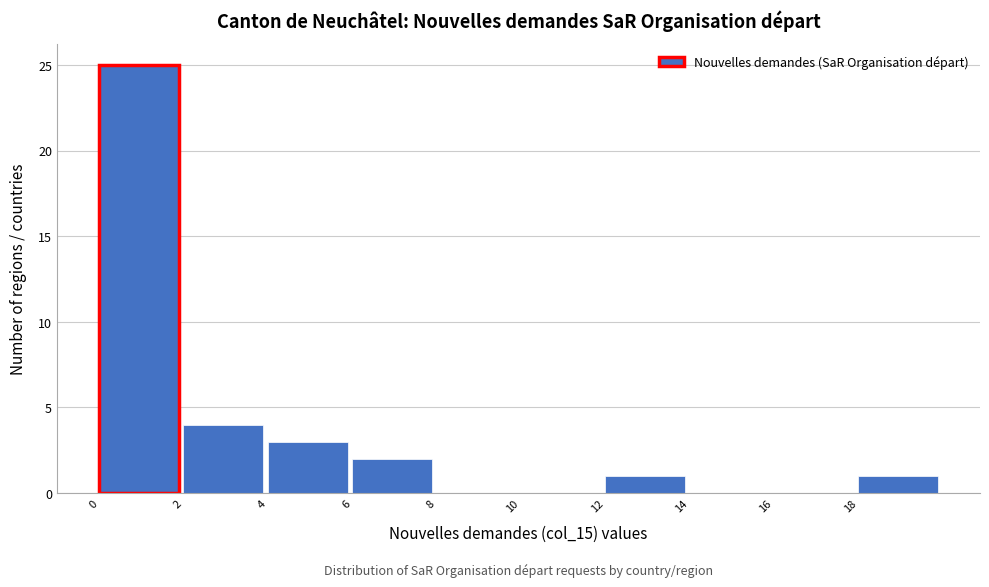

Reading left to right, list every bar in this chart as the range it spans on the x-axis followed by its height. The values are not printed on the chart, so give them approximately, as read against the axis.

0 to 2: 25
2 to 4: 4
4 to 6: 3
6 to 8: 2
8 to 10: 0
10 to 12: 0
12 to 14: 1
14 to 16: 0
16 to 18: 0
18 to 20: 1